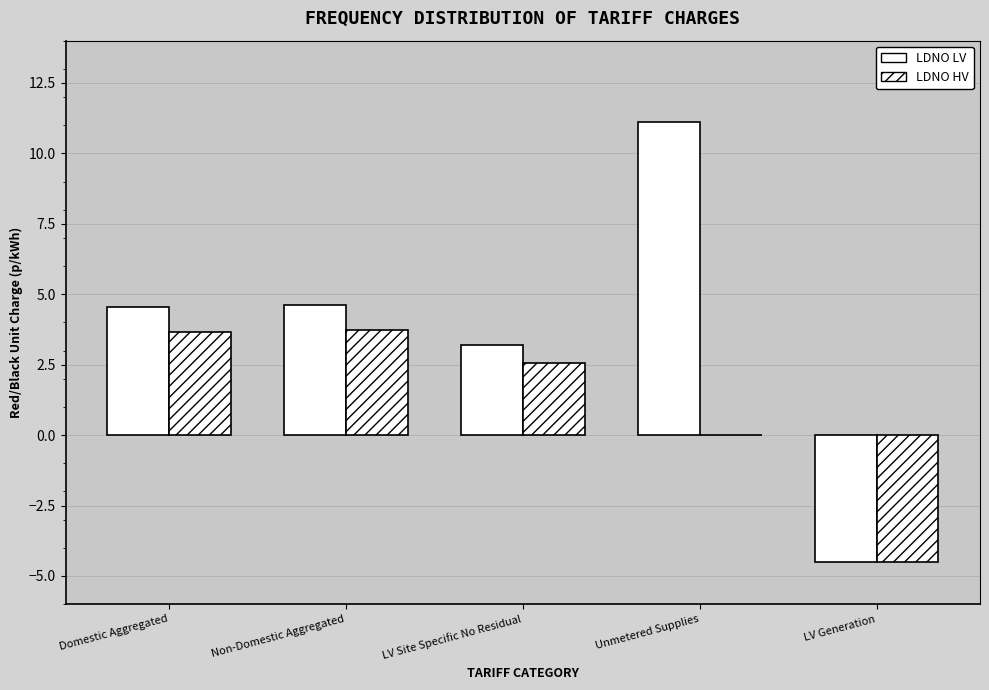

Are the bars horizontal?

No